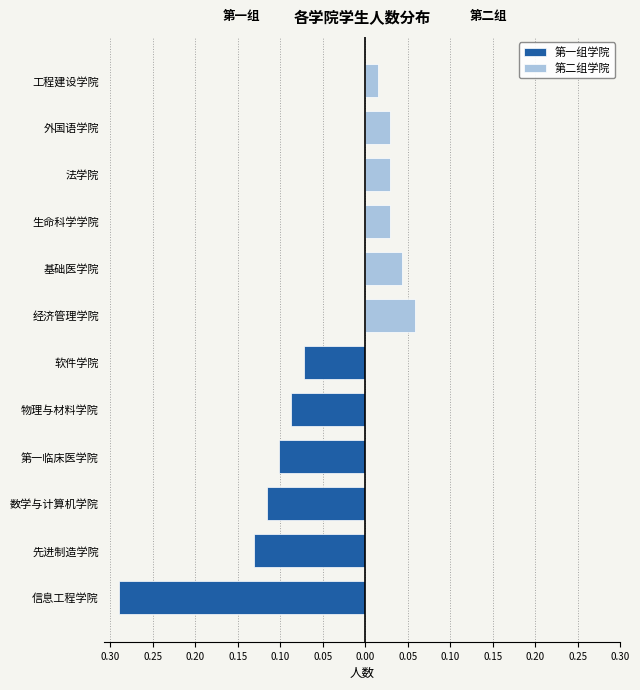

At how many categories does at least one series exceed 0?

6